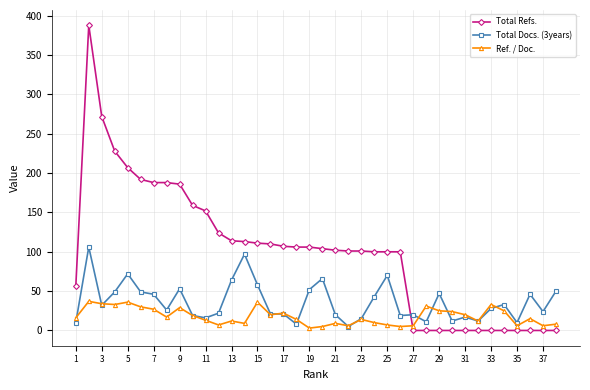

Which series has the largest total across all categories?

Total Refs.